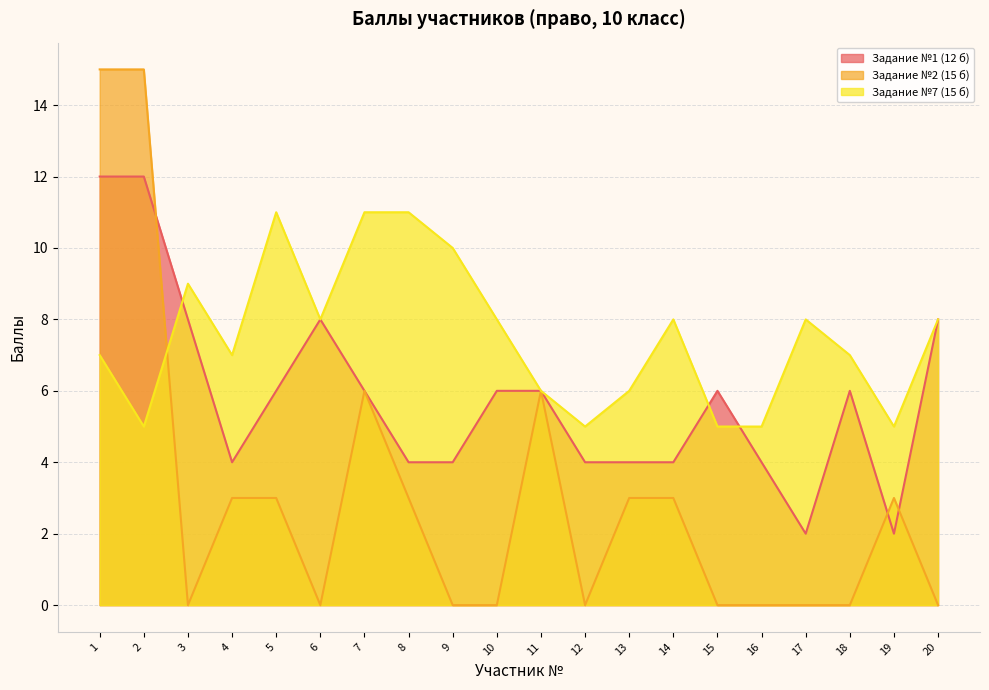

What is the value of the Задание №1 (12 б) point at the 6th from the left?

8